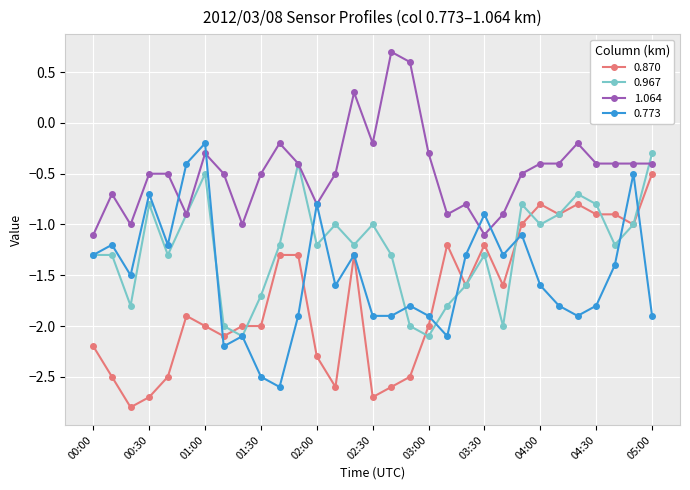

How many interior local valleys does the 0.967 series have?

9